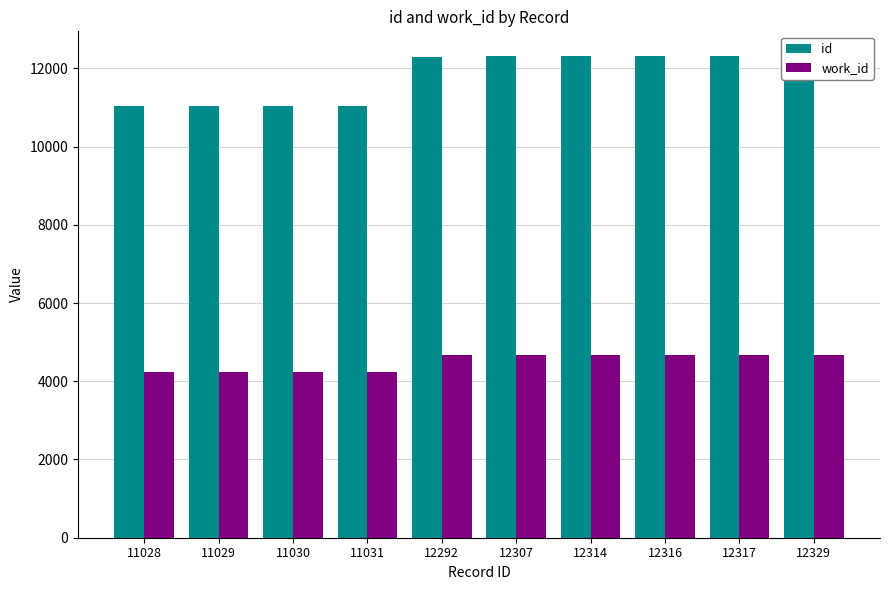

How many groups of bars are there?

10